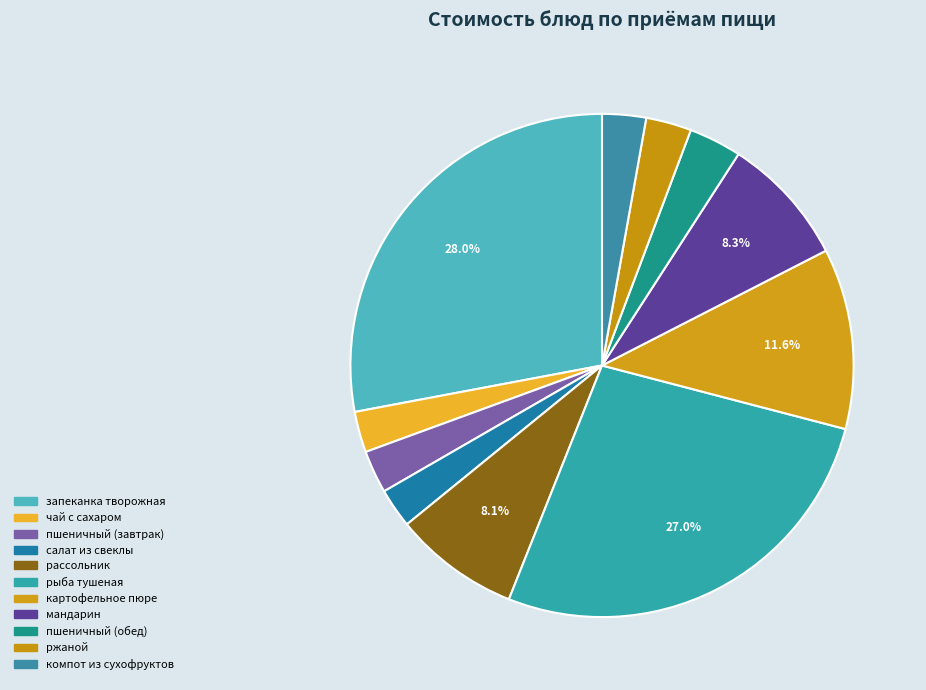

Count the number of slices in the pie.

11